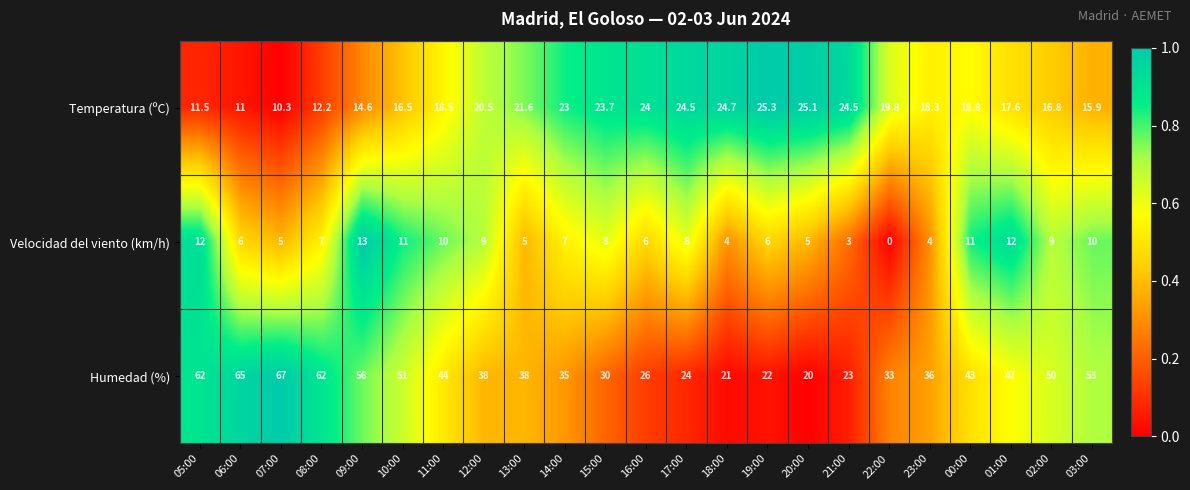

True or false: Humedad (%) has a value of 28.6 at 03:00.

False